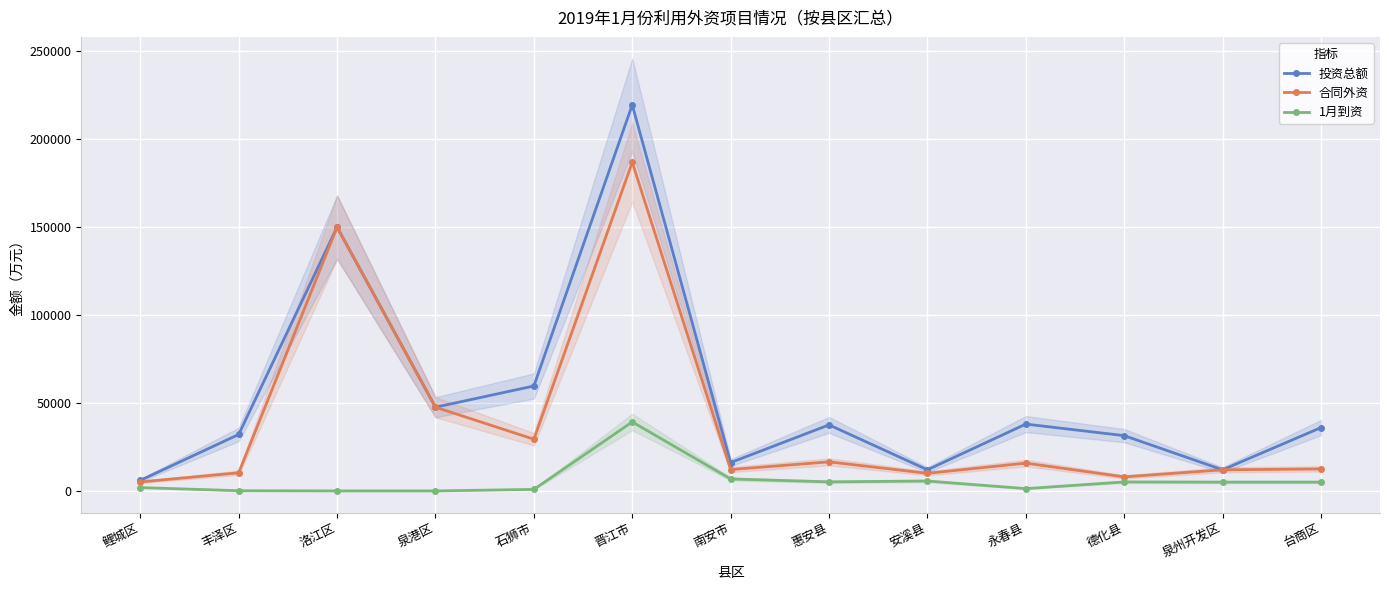

Which has a higher value, 台商区 or 泉港区?

泉港区